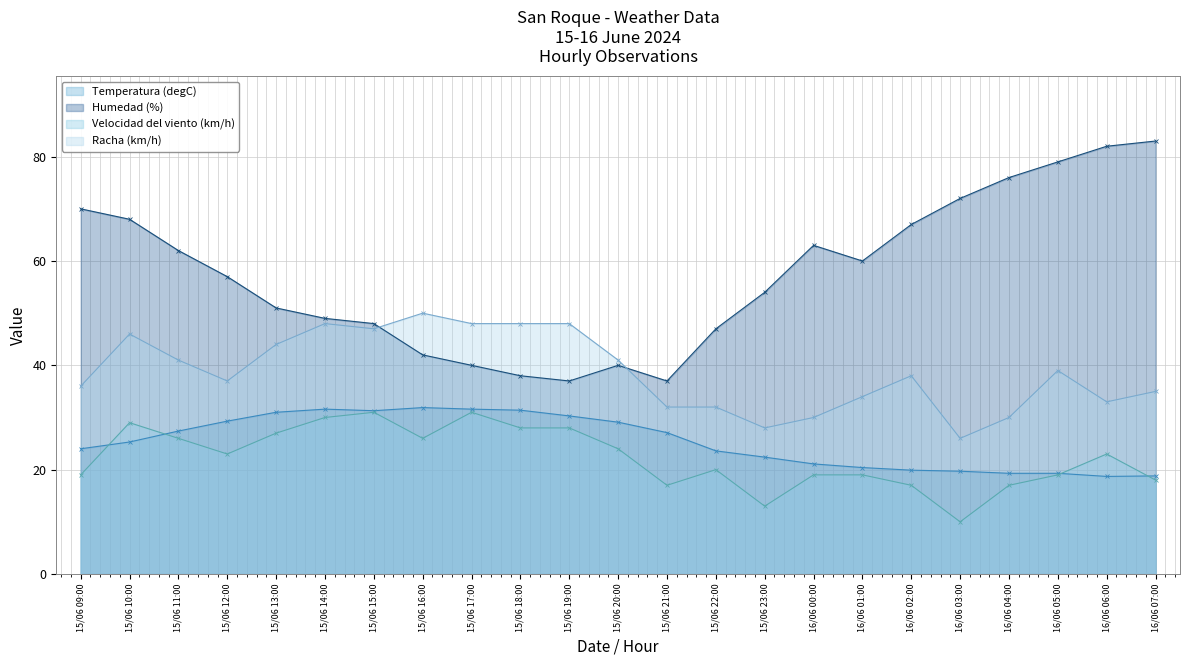

How many values in the Velocidad del viento (km/h) series exceed 23?

10